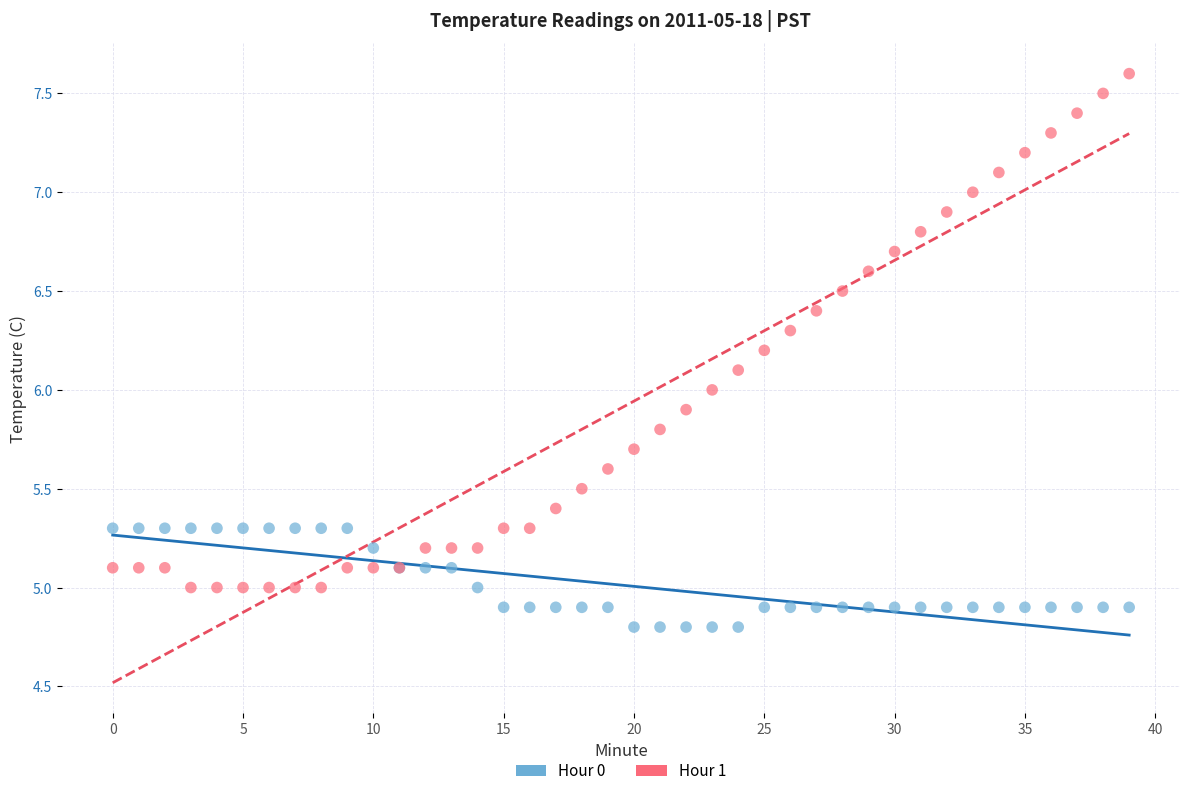

Which series reaches the maximum Y coordinate?

Hour 1